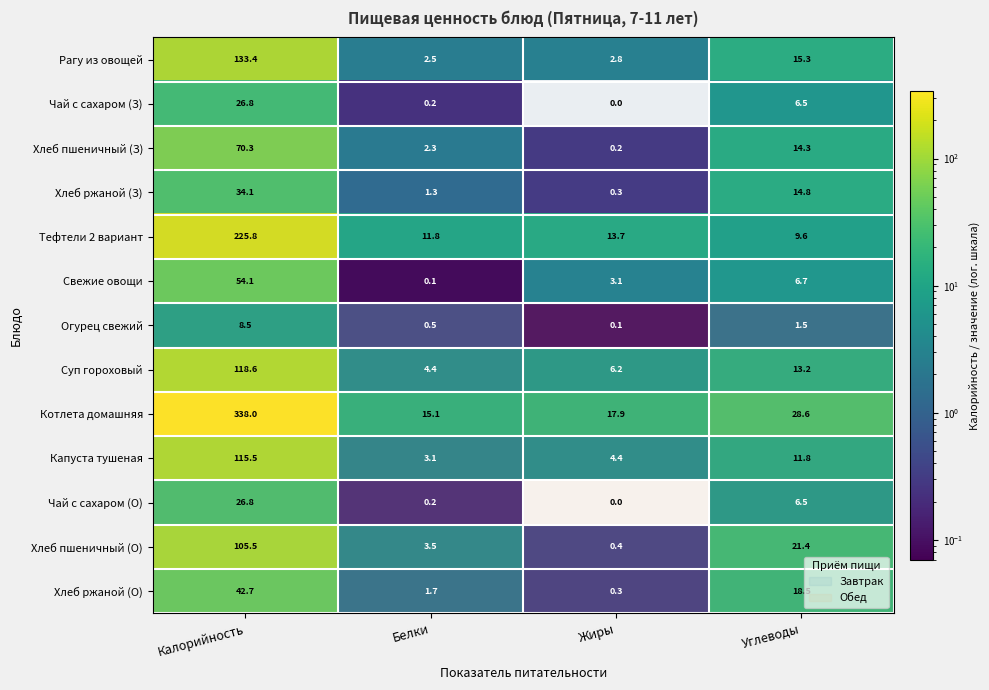

At which label is Хлеб пшеничный (З) closest to 35?

Углеводы